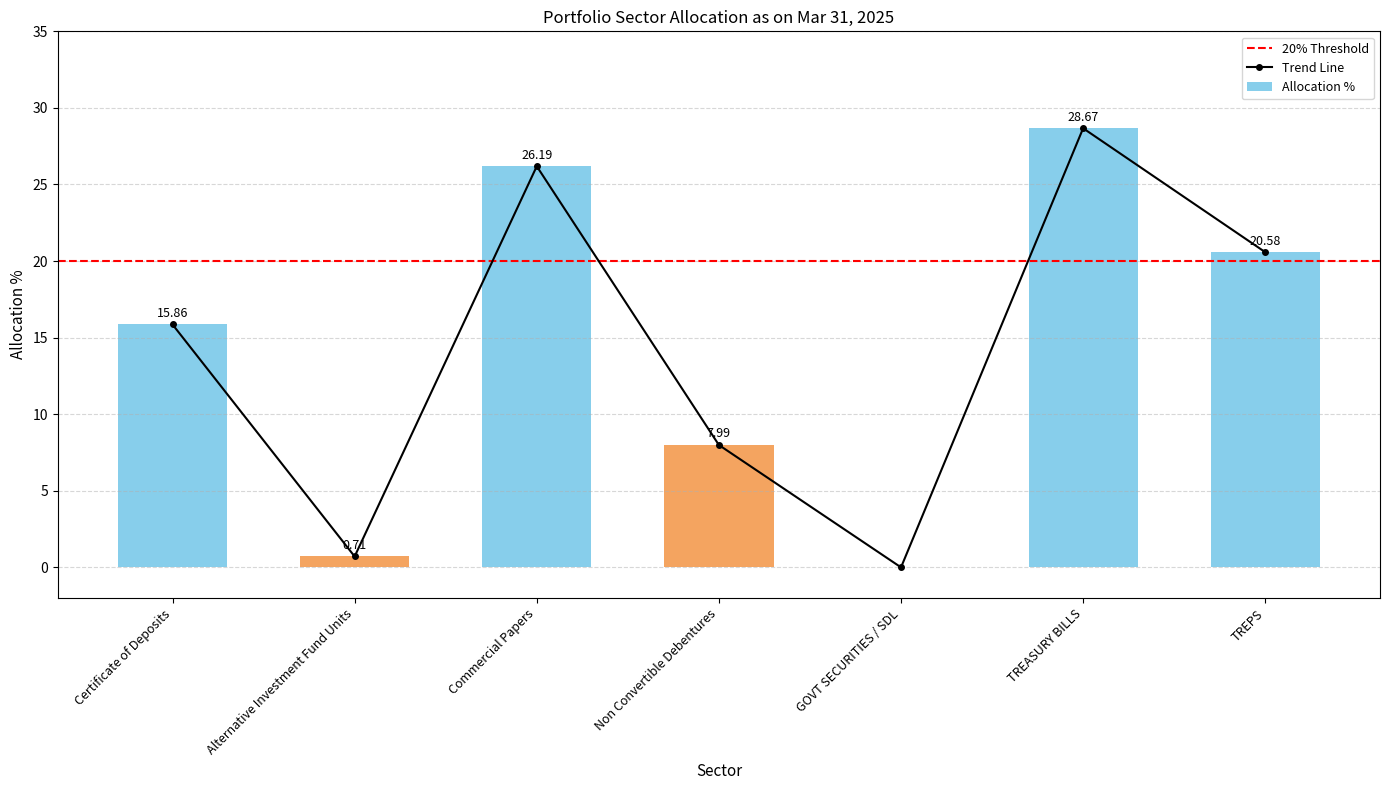

Reading left to right, list all the values displayed in this chart.

15.9	0.7	26.2	8.0	0.0	28.7	20.6